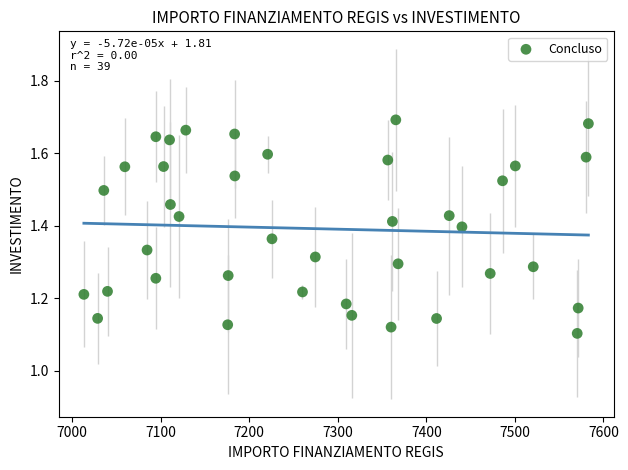

What is the range of Y values (max minus min)?

0.6